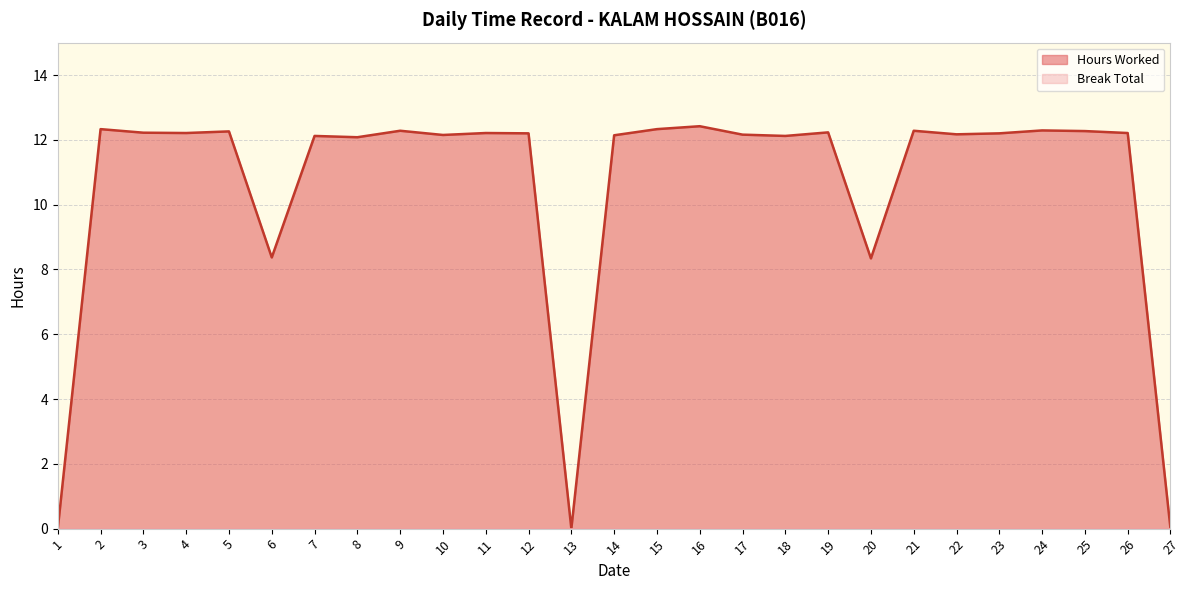

Does the chart have visible grid lines?

Yes